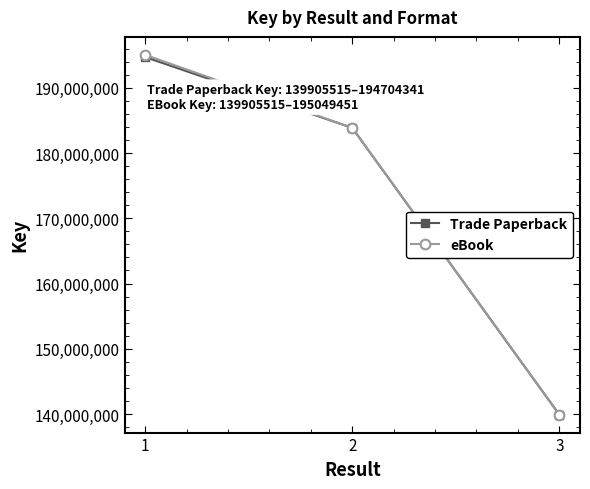

The Trade Paperback series shows 194704341 at 1. True or false?

True